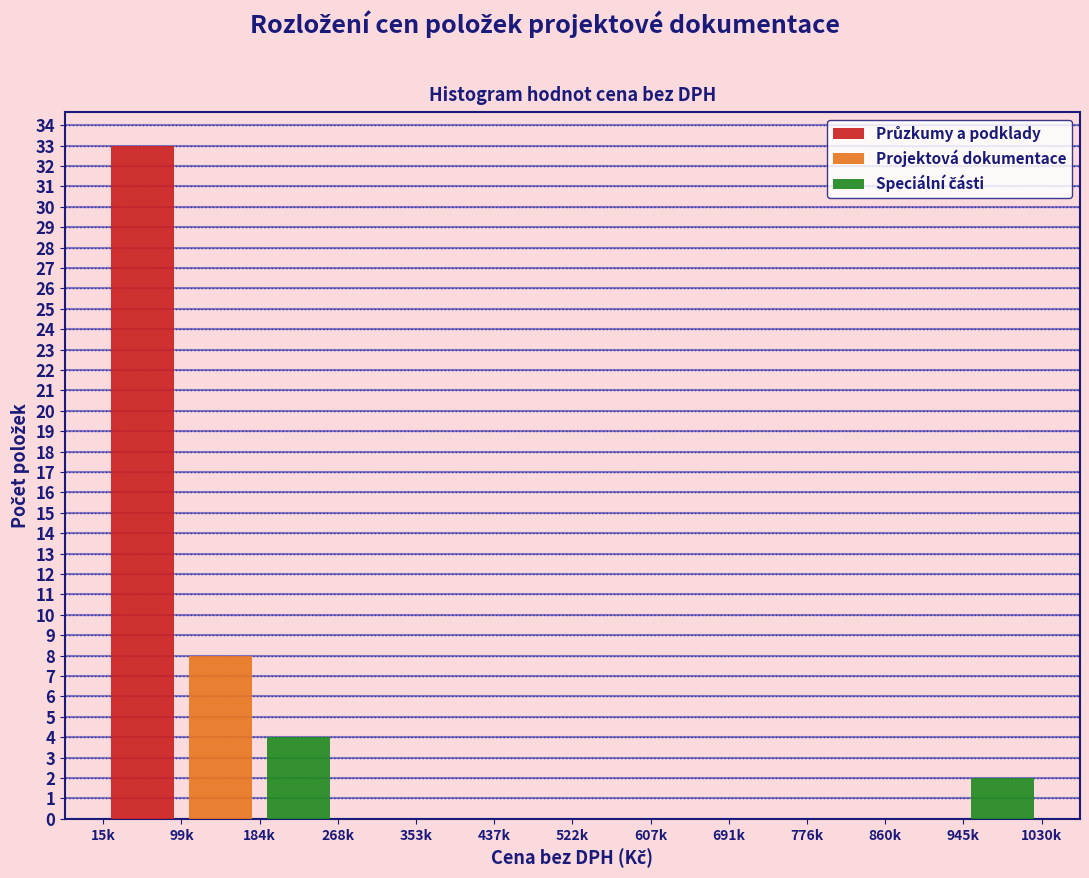

At which category is the sum across all series the highest?

184k